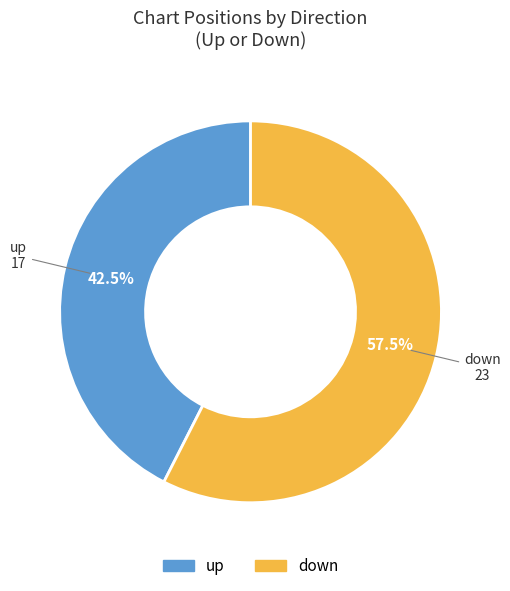

Does up account for over 50% of the chart?

No